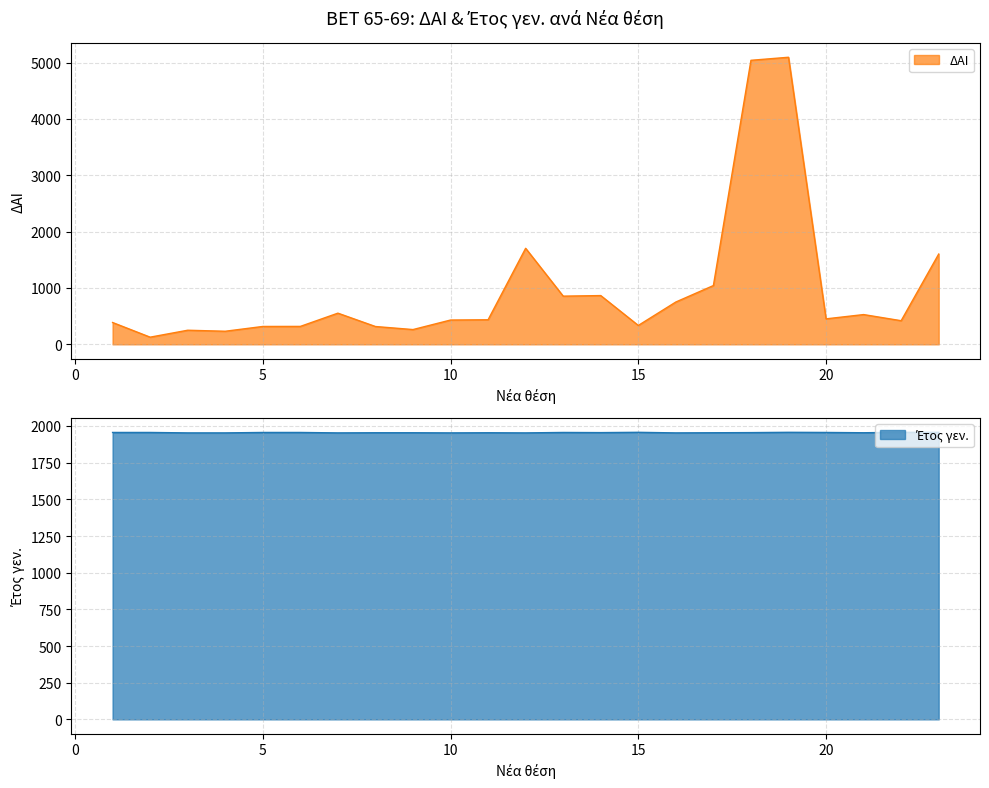

What is the sum of the Έτος γεν. values at 5 and 7?

3909